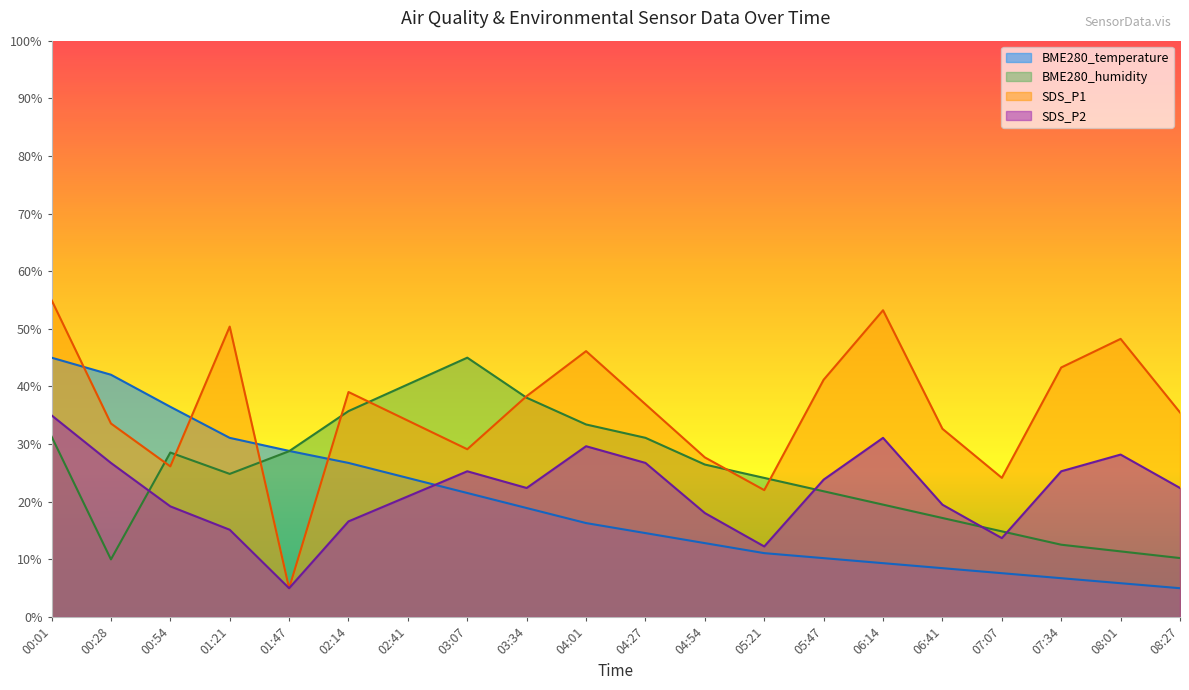

What is the value of the SDS_P2 point at the 8th from the left?

25.3